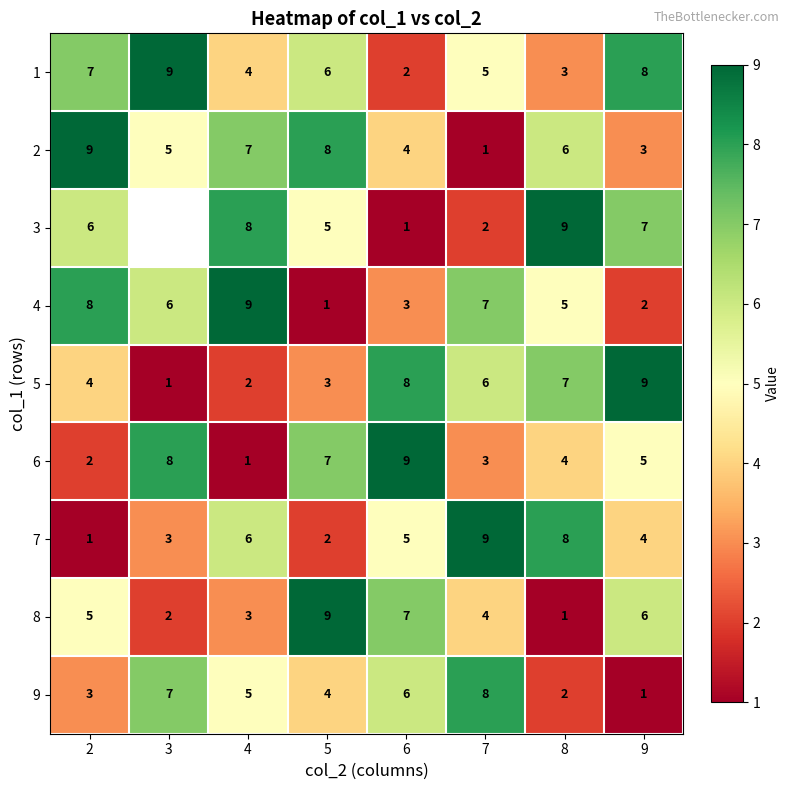

At 6, list the series in order from largest to smallest.

6, 5, 8, 9, 7, 2, 4, 1, 3